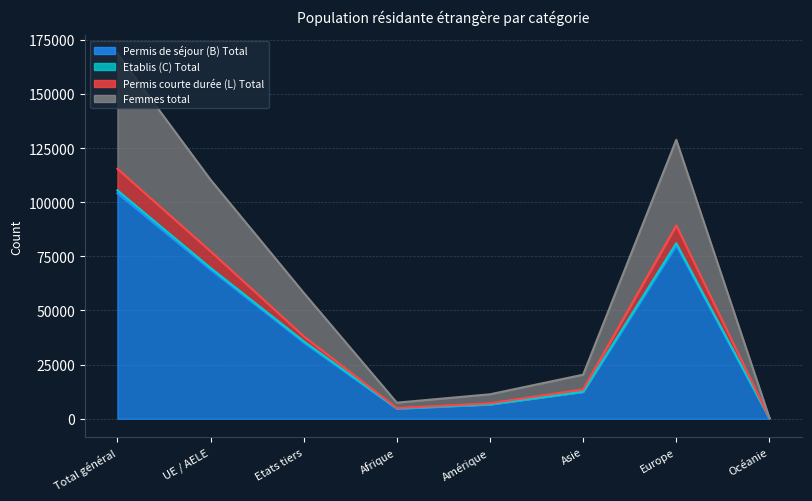

Which has a higher value, Afrique or Europe?

Europe